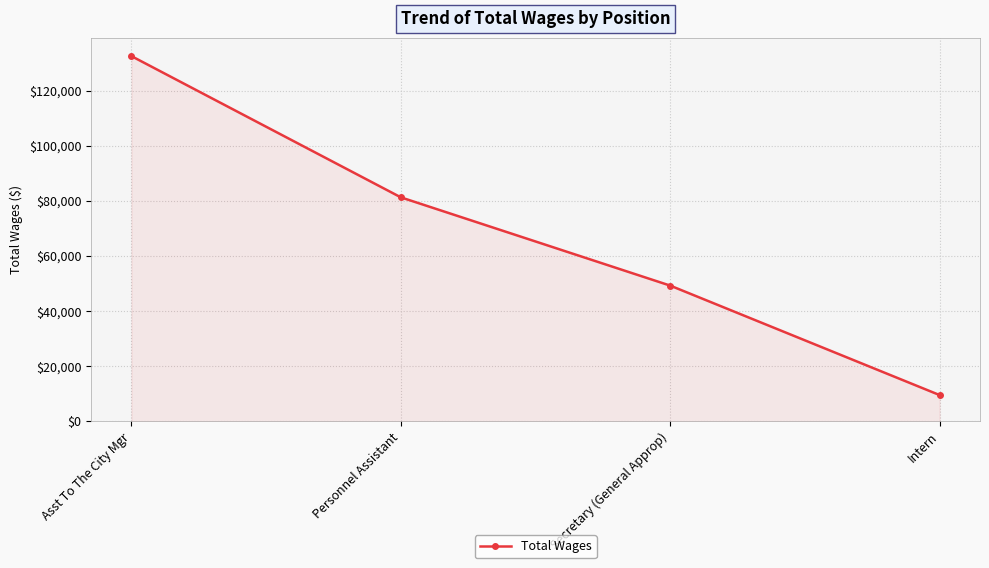

Reading right to left, list all the values displayed in this chart.

9552	49284	81327	132588